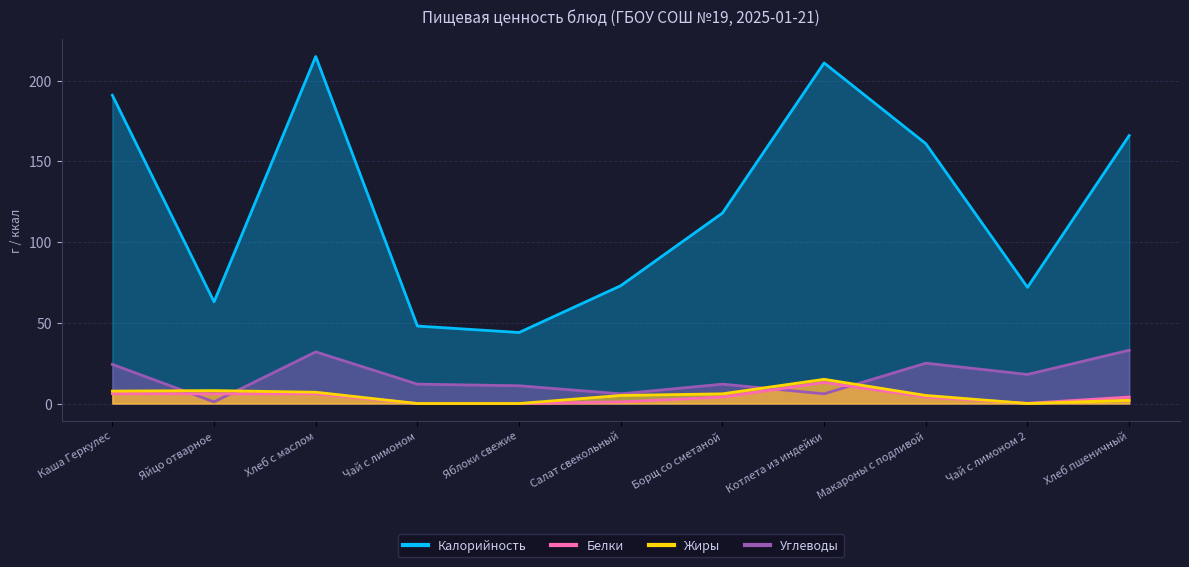

Where do Белки and Углеводы first cross each other?

Каша Геркулес and Яйцо отварное